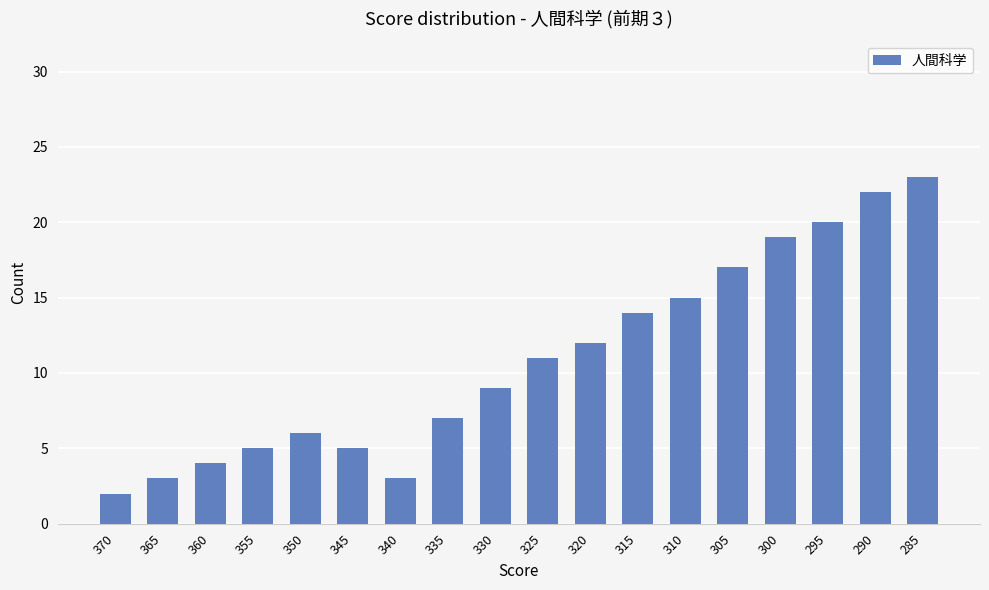

Reading left to right, what are all the values shown in this chart?

2	3	4	5	6	5	3	7	9	11	12	14	15	17	19	20	22	23